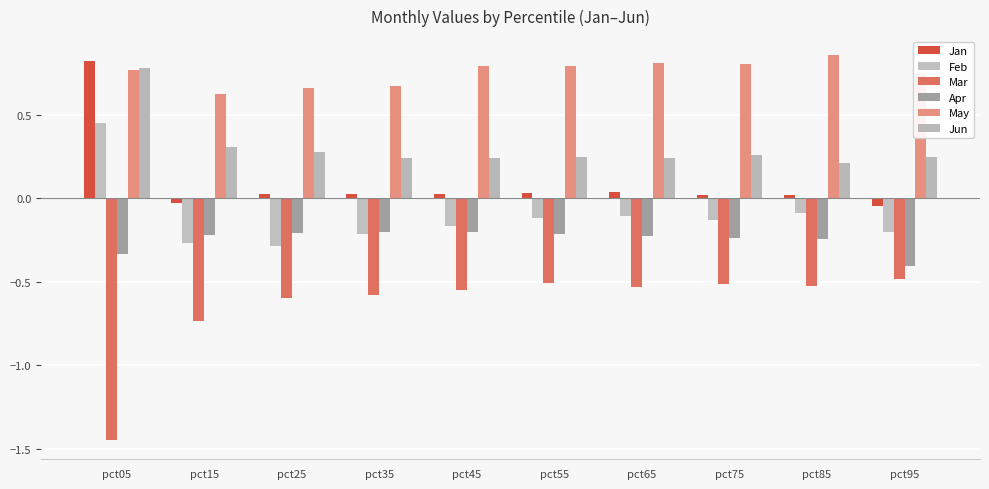

What is the value of the May bar at the 1st from the left?

0.8